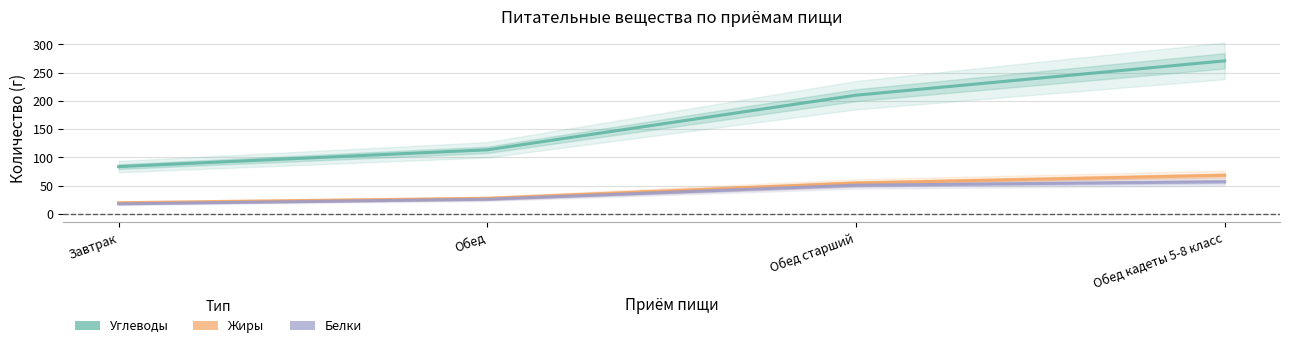

Which series has the largest range (max minus min)?

Углеводы